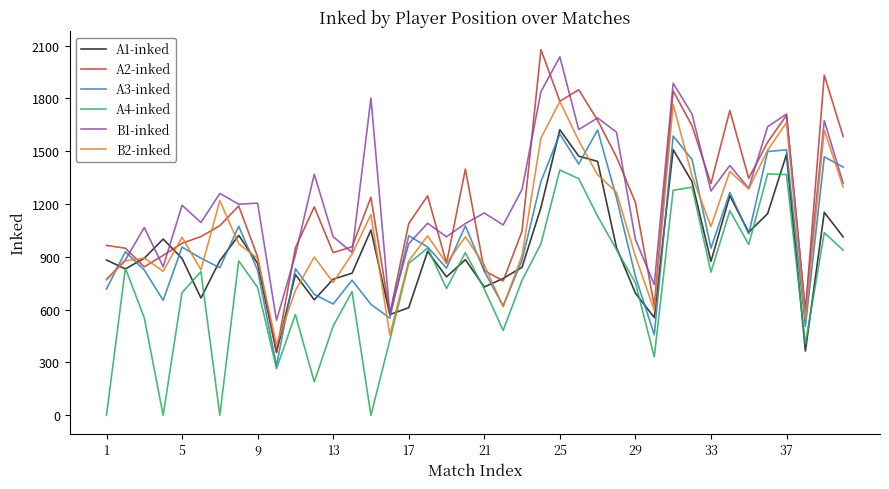

What is the average value of the A3-inked series?

986